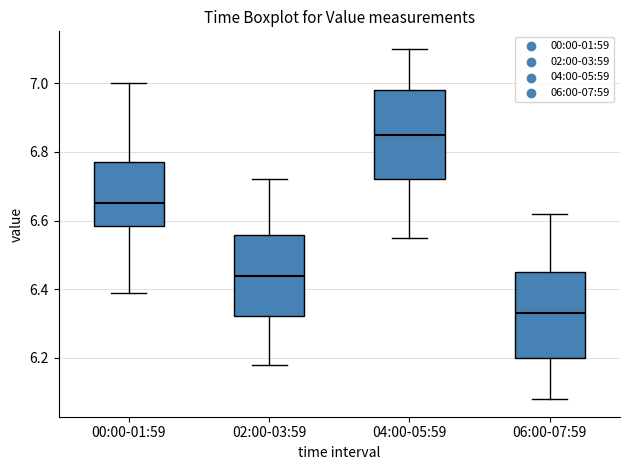

Which box's median line is the highest?

04:00-05:59